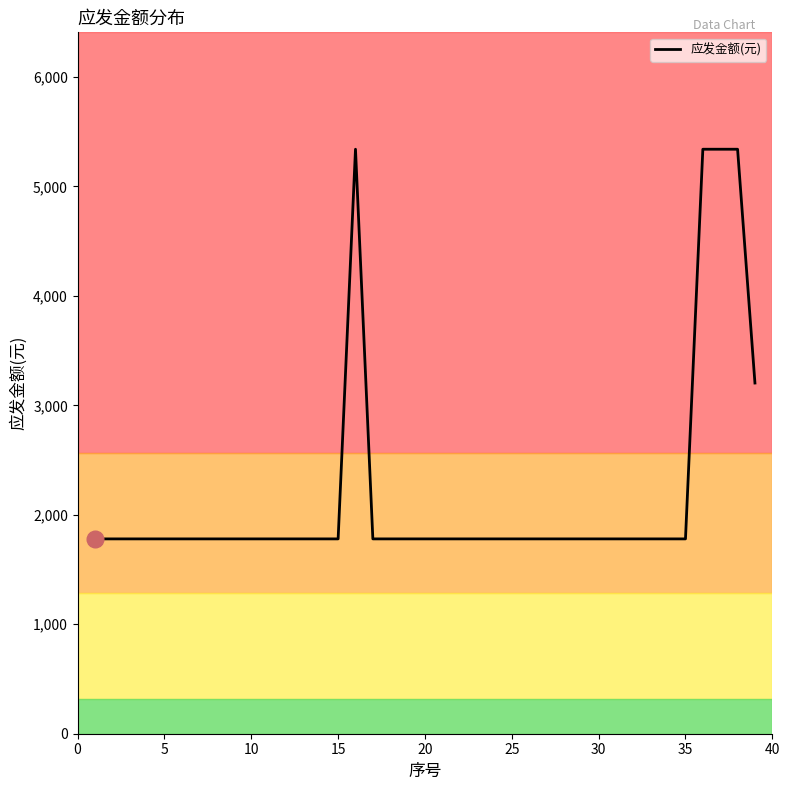

What is the maximum value shown in the chart?

5340